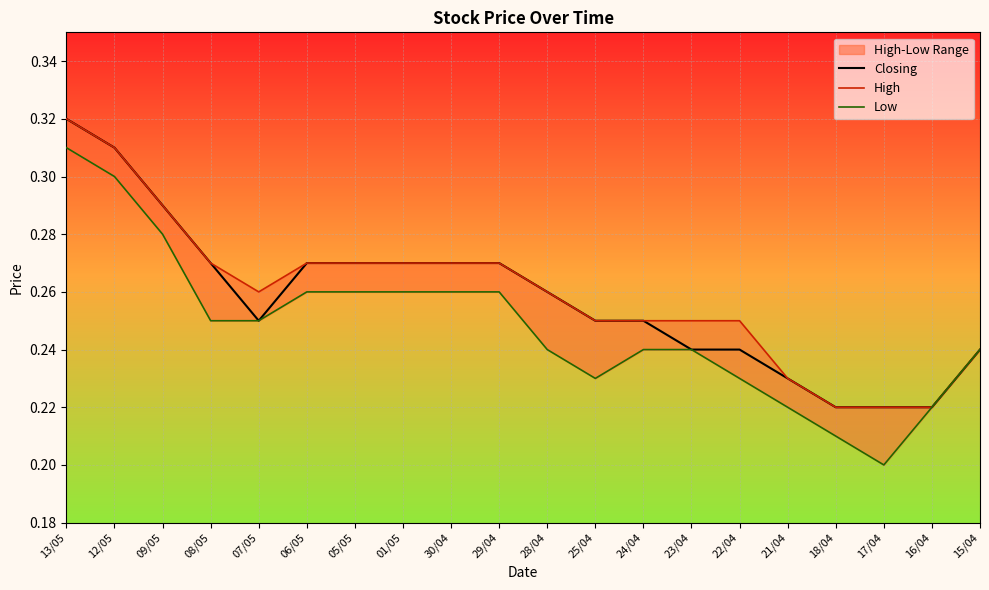

Is it true that High equals 0.2 at 25/04?

True